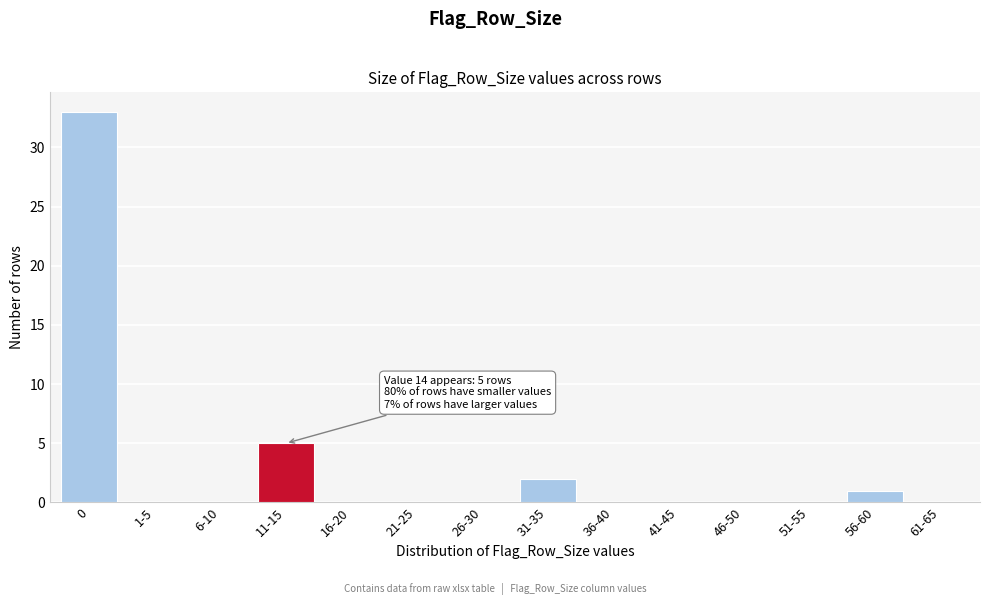

Reading left to right, list all the values displayed in this chart.

0=33	1-5=0	6-10=0	11-15=5	16-20=0	21-25=0	26-30=0	31-35=2	36-40=0	41-45=0	46-50=0	51-55=0	56-60=1	61-65=0